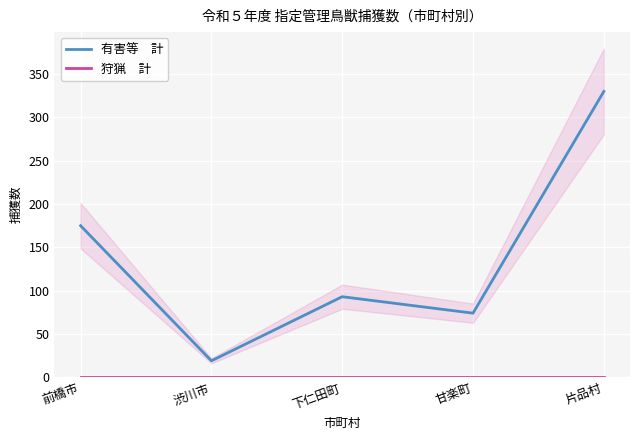

What is the spread (max minus min) of values at 片品村?

330